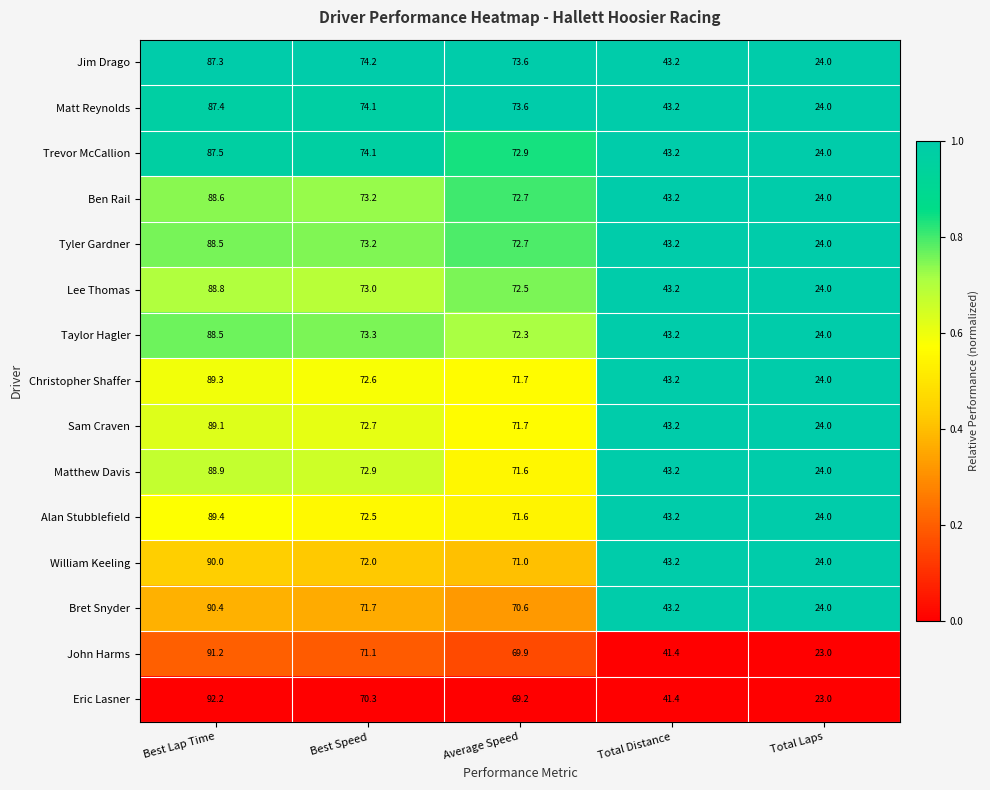

What is the lowest value of the Eric Lasner series?

23.0